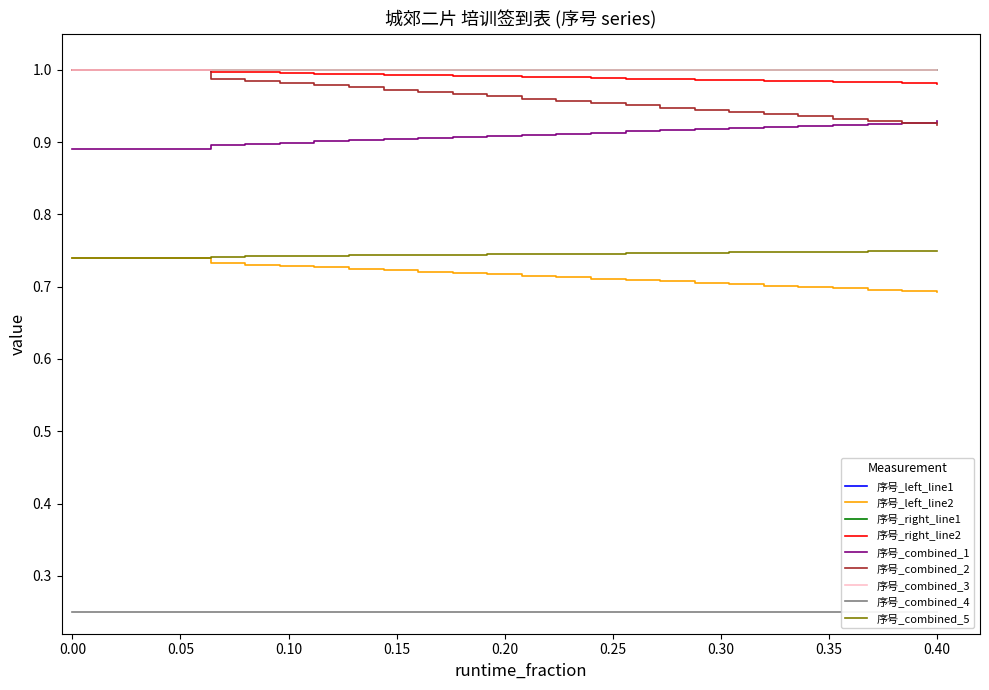

Is it true that 序号_right equals 0.2 at 16?

False